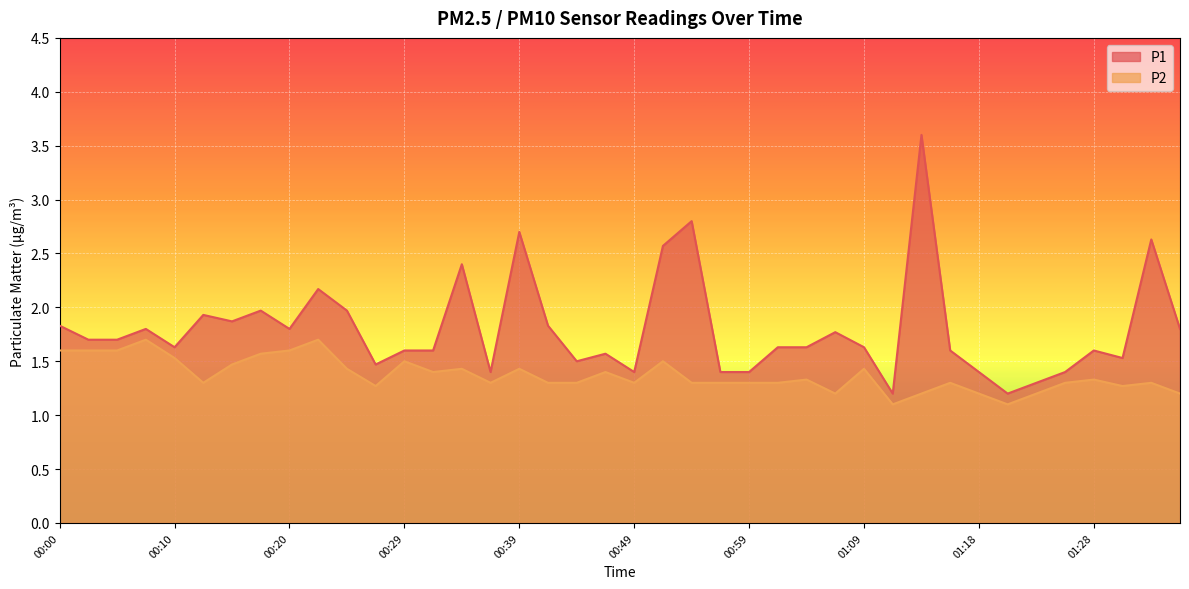

Rank the series by their maximum value, from highest to lowest.

P1, P2